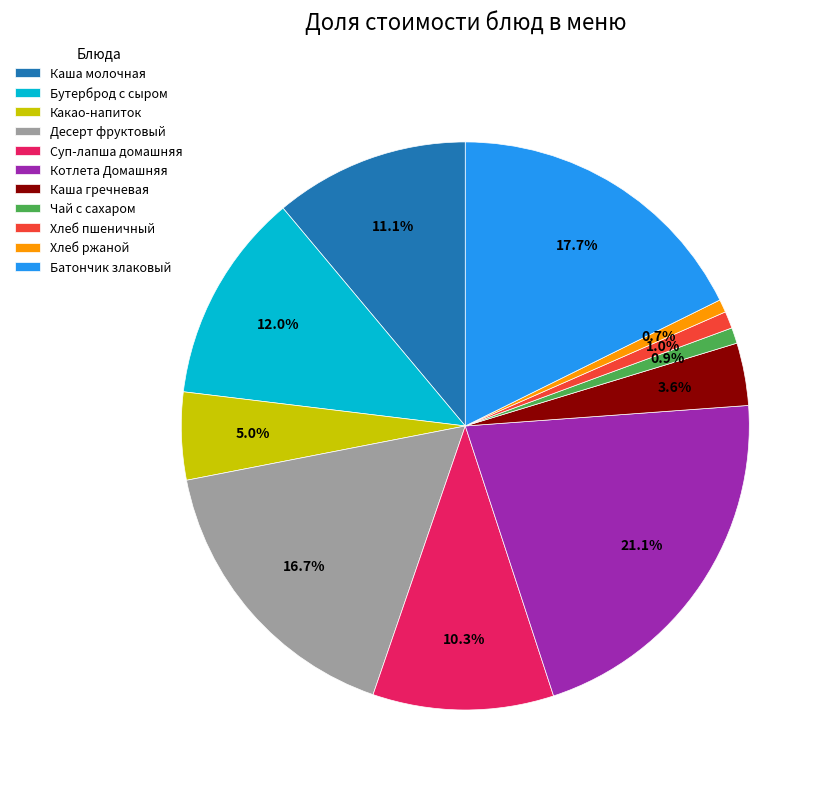

How many slices are in this pie chart?

11